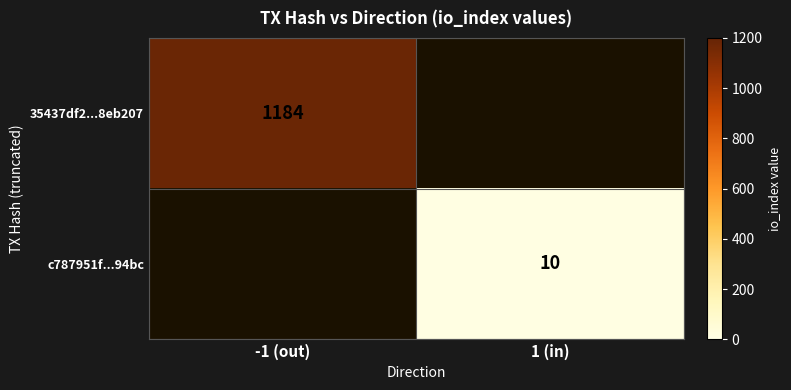

The 35437df2...8eb207 series shows 1587 at -1 (out). True or false?

False